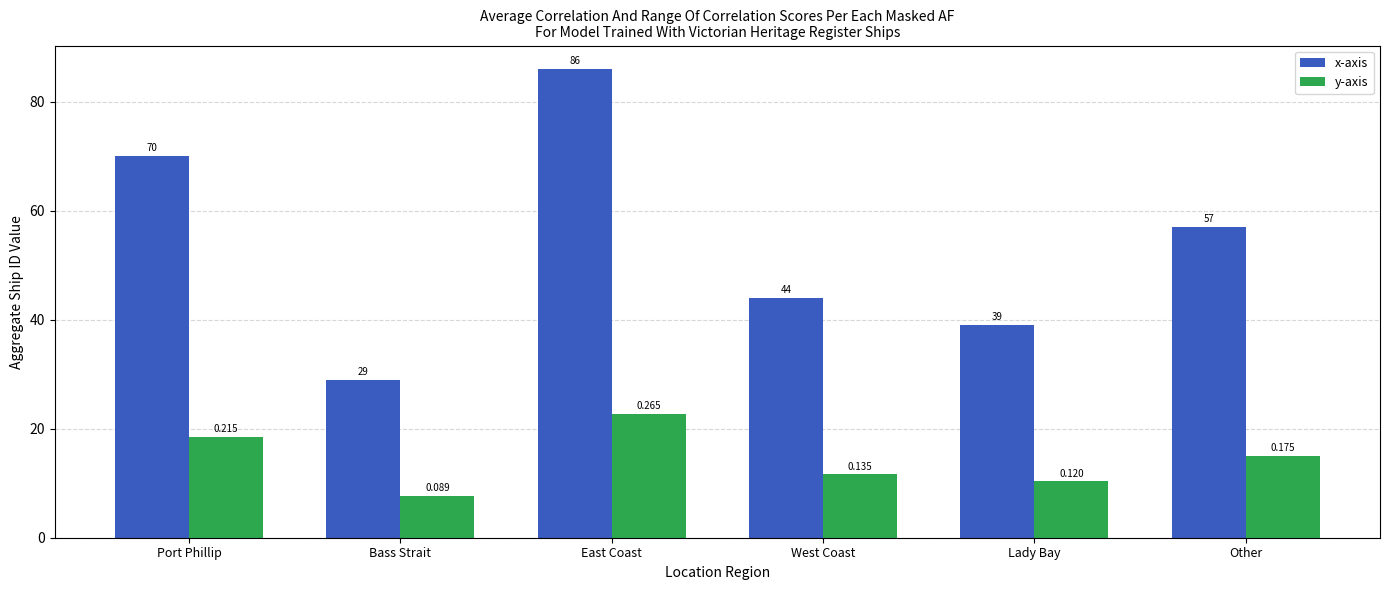

Which series has the largest range (max minus min)?

x-axis